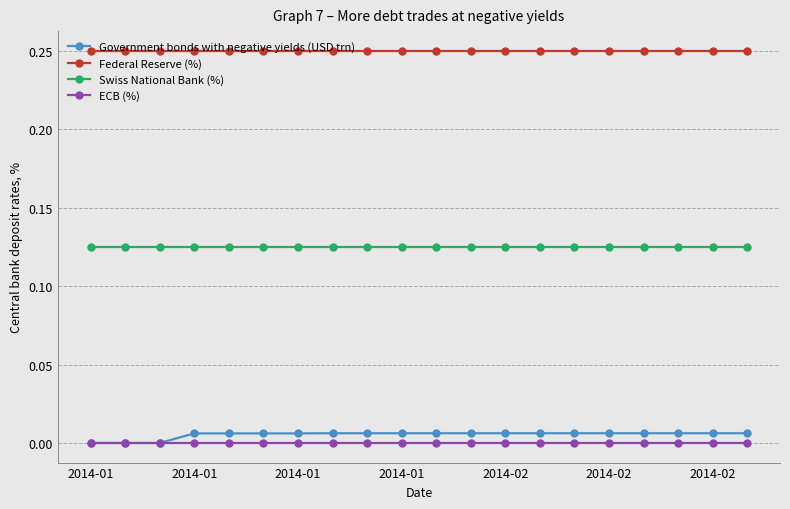

Which series has the largest total across all categories?

Federal Reserve (%)